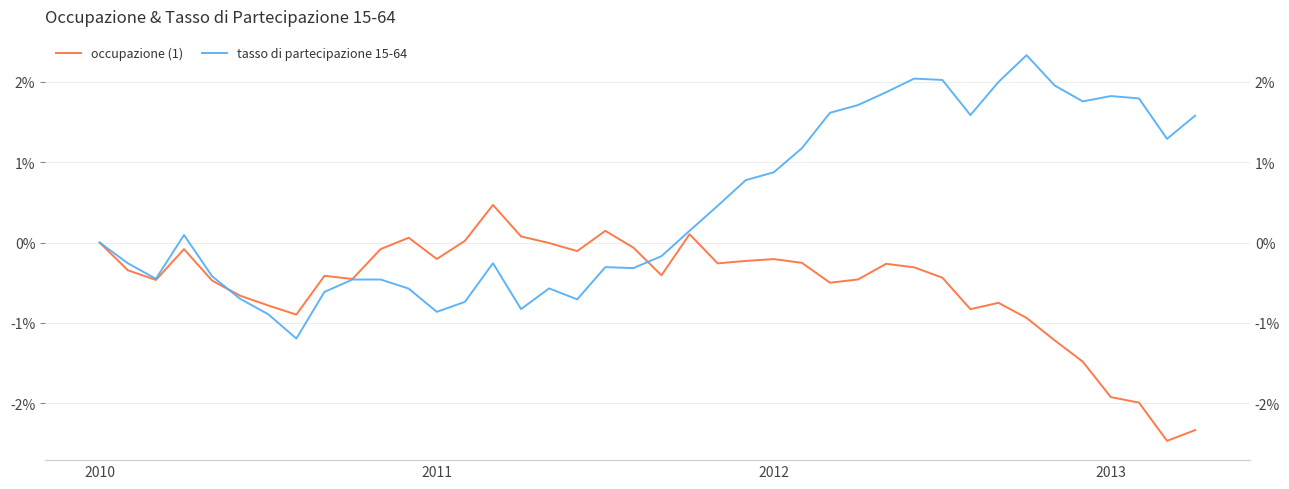

How many distinct data groups are displayed?

2